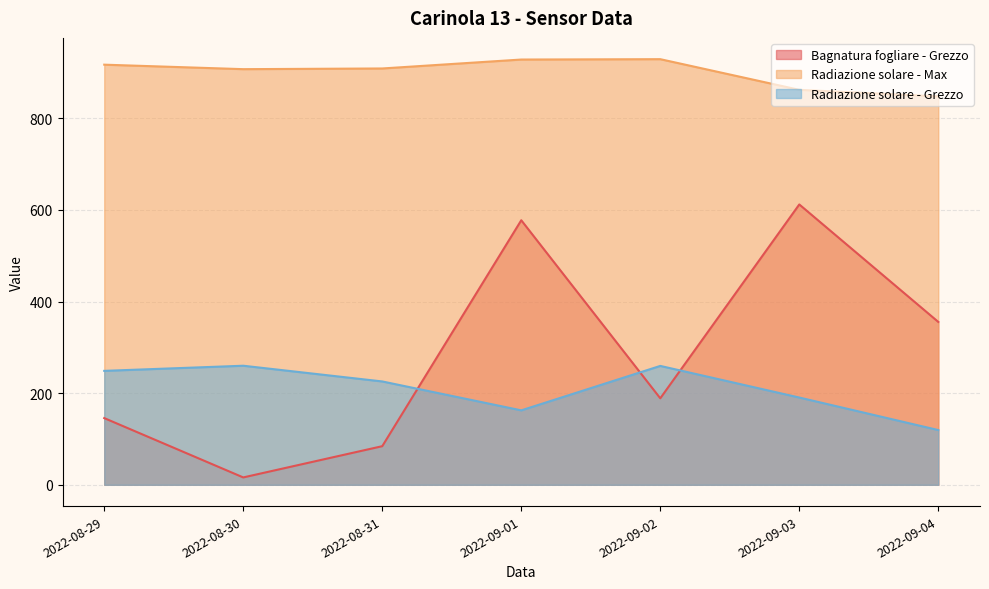

In Radiazione solare - Grezzo, how many points are lower than both neighbors (excluding endpoints)?

1